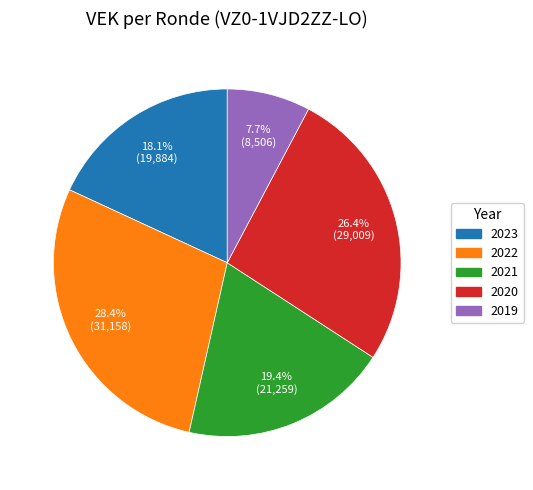

Does any single category account for the majority?

No